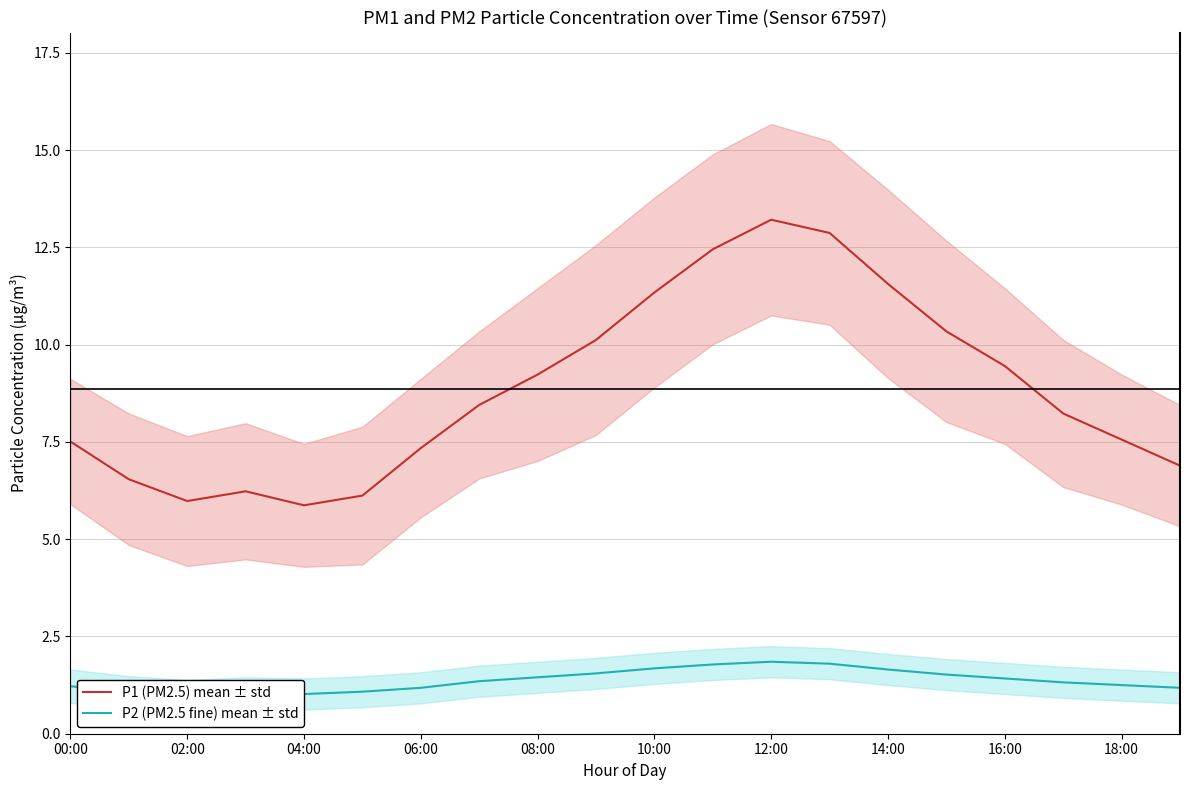

Rank the series by their average value, from highest to lowest.

P1 (PM2.5) mean ± std, P2 (PM2.5 fine) mean ± std